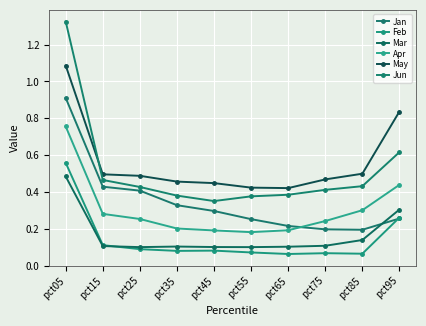

What is the minimum value for May?

0.4